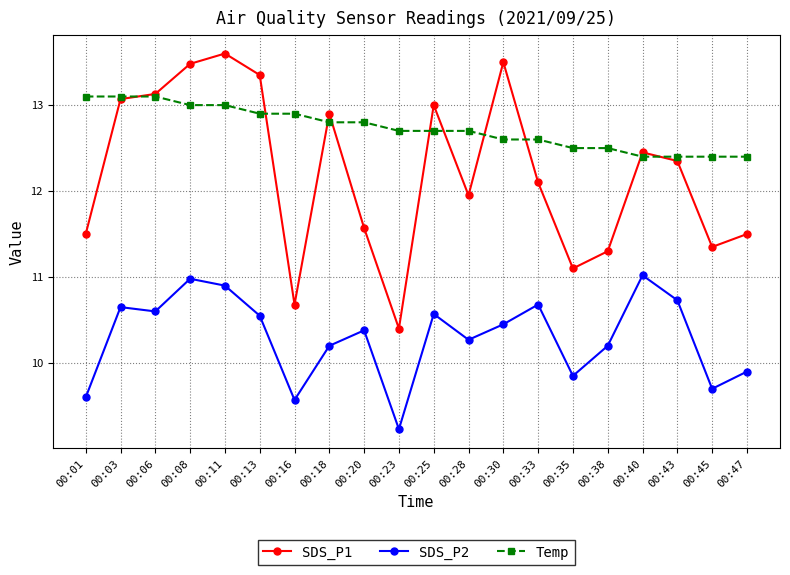

How many data points in SDS_P2 are above 10?

14